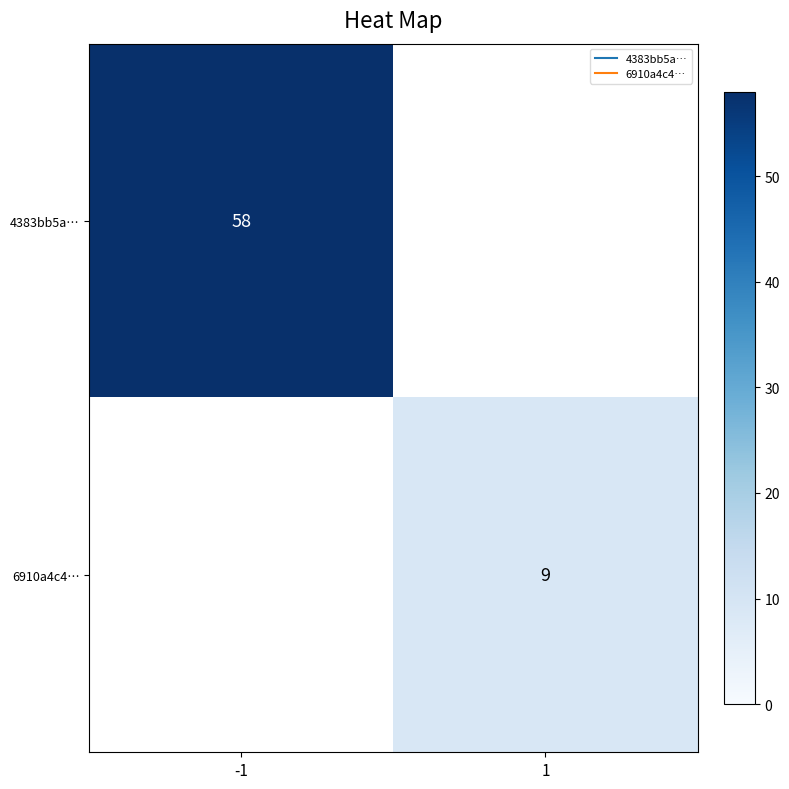

At which label does 6910a4c4… reach its minimum?

-1